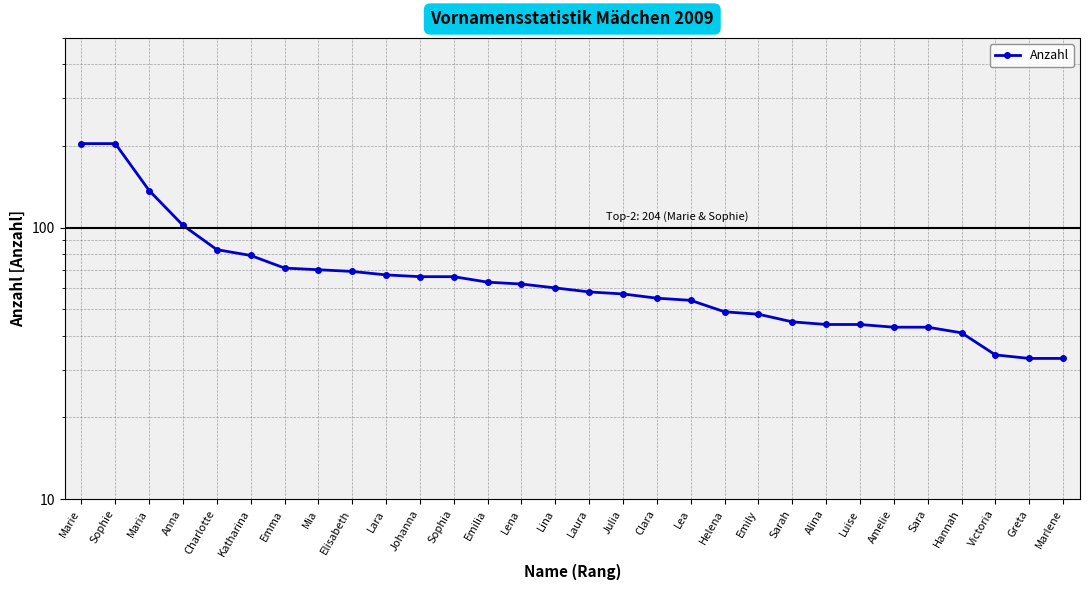

Reading left to right, extract all data points from this chart.

Marie=204	Sophie=204	Maria=137	Anna=102	Charlotte=83	Katharina=79	Emma=71	Mia=70	Elisabeth=69	Lara=67	Johanna=66	Sophia=66	Emilia=63	Lena=62	Lina=60	Laura=58	Julia=57	Clara=55	Lea=54	Helena=49	Emily=48	Sarah=45	Alina=44	Luise=44	Amelie=43	Sara=43	Hannah=41	Victoria=34	Greta=33	Marlene=33